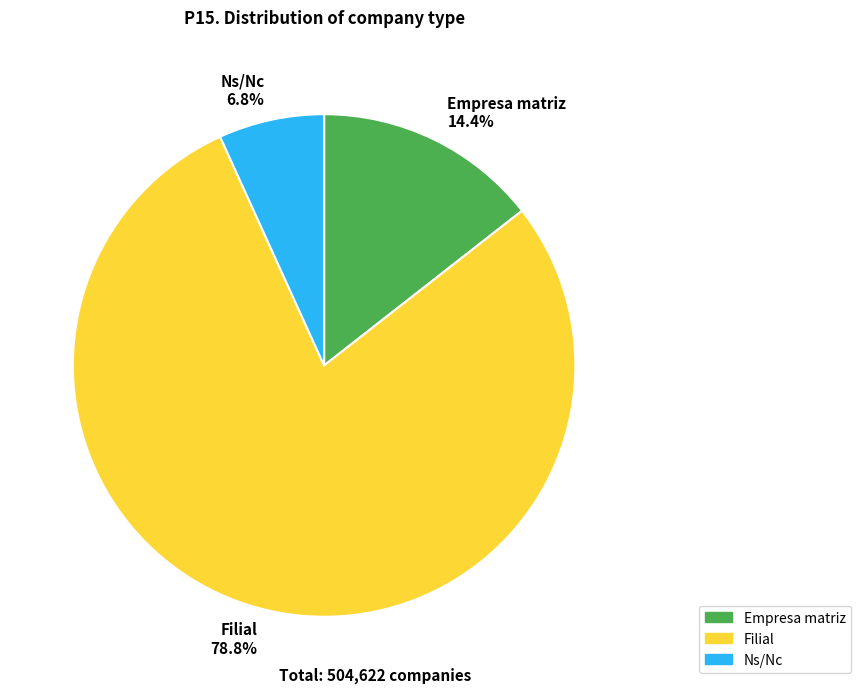

Which category has the biggest portion of the pie?

Filial